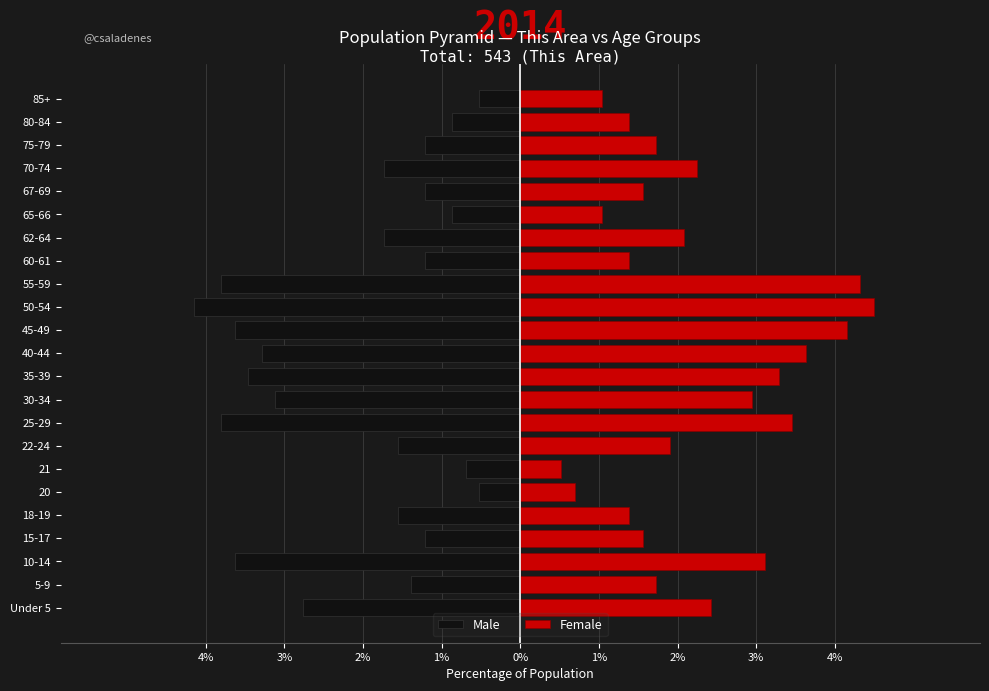

How many values in the Male series are below -1?

18